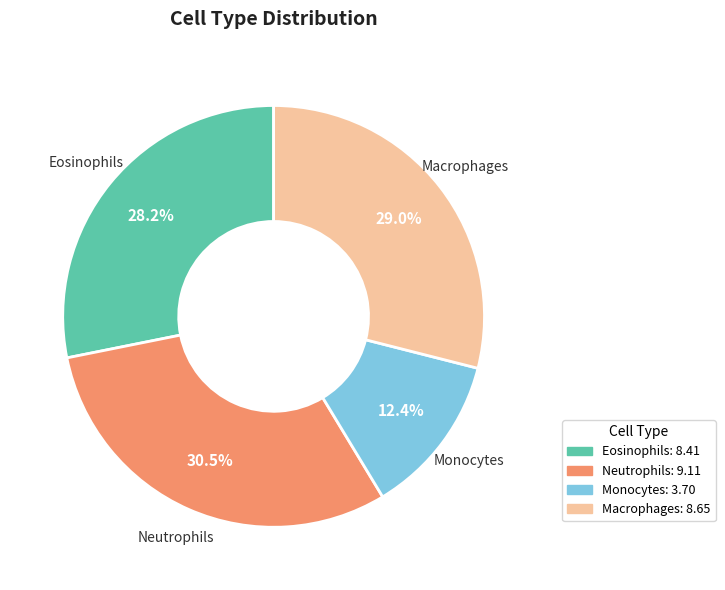

Which has a higher value, Macrophages or Eosinophils?

Macrophages